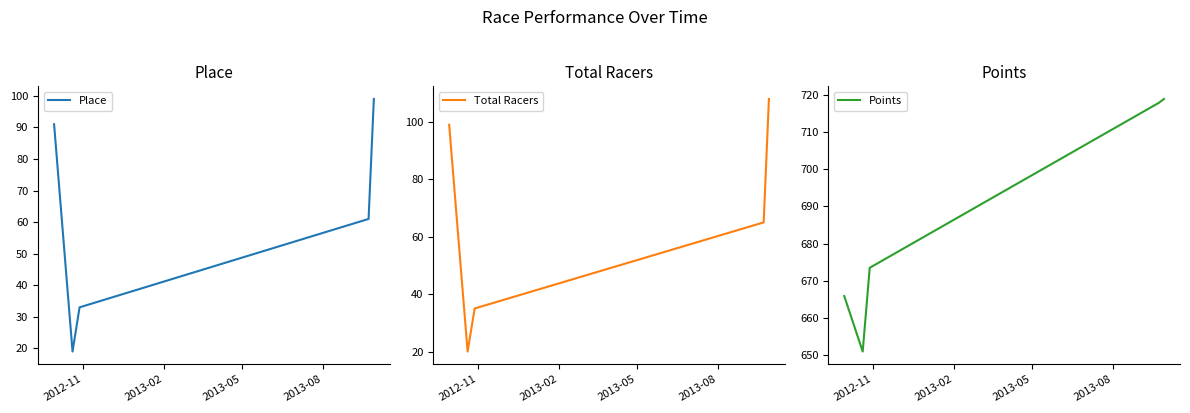

Does the chart have visible grid lines?

No